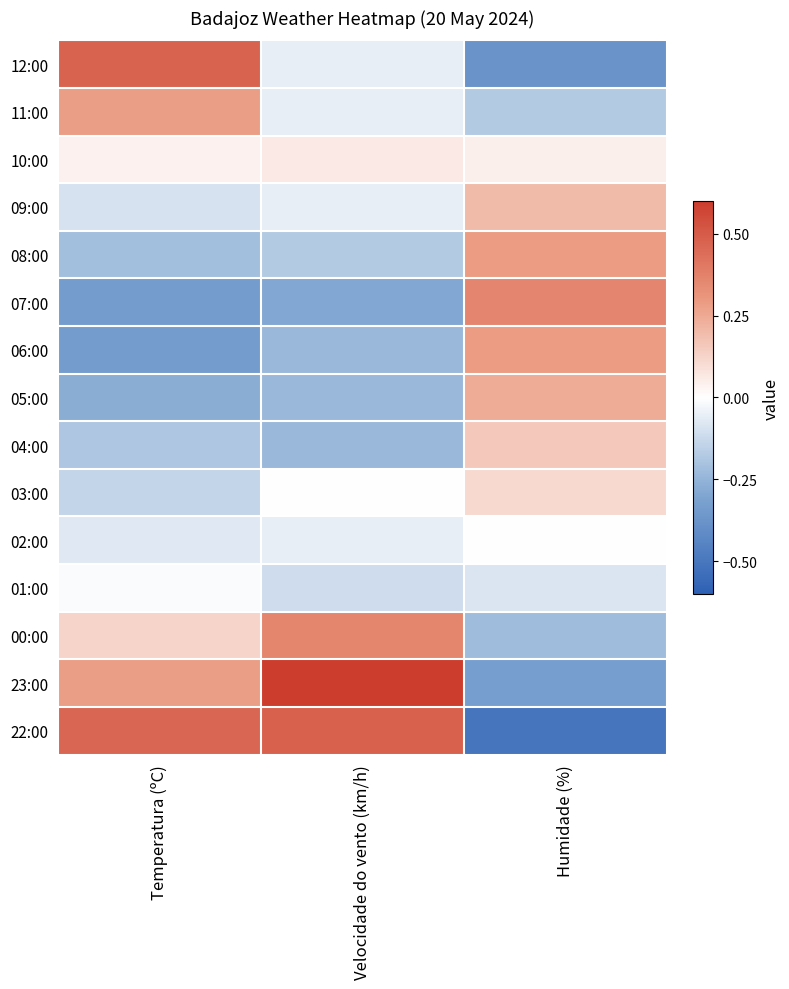

Between Temperatura (ºC) and Velocidade do vento (km/h), which is larger?

Temperatura (ºC)